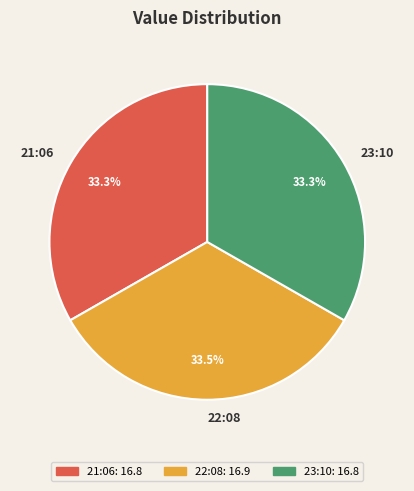

What portion of the pie excludes 21:06?

66.7%